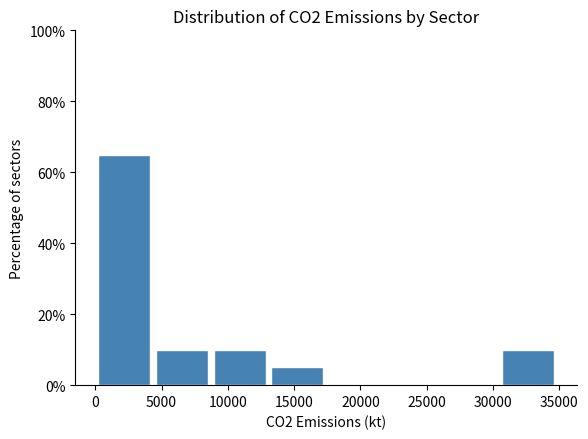

Reading left to right, list every bar in this chart as the range it spans on the x-axis followed by its height. Neither the bar edges nor the heights are printed on the chart, so give them approximately, as read against the axes.

0 to 4500: 66
4500 to 8500: 10
8500 to 13000: 10
13000 to 17500: 6
17500 to 22000: 0
22000 to 26000: 0
26000 to 30500: 0
30500 to 35000: 10